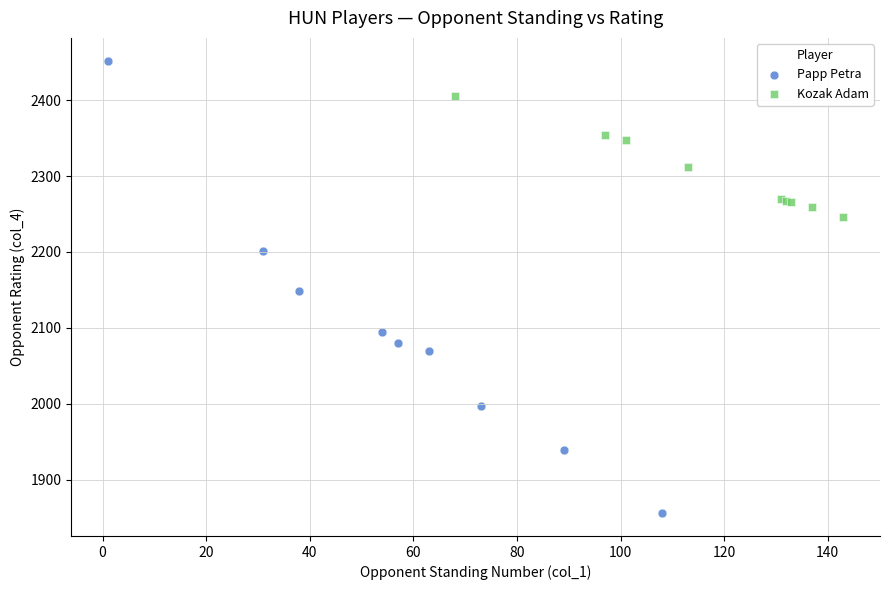

Which series reaches the minimum Y coordinate?

Papp Petra